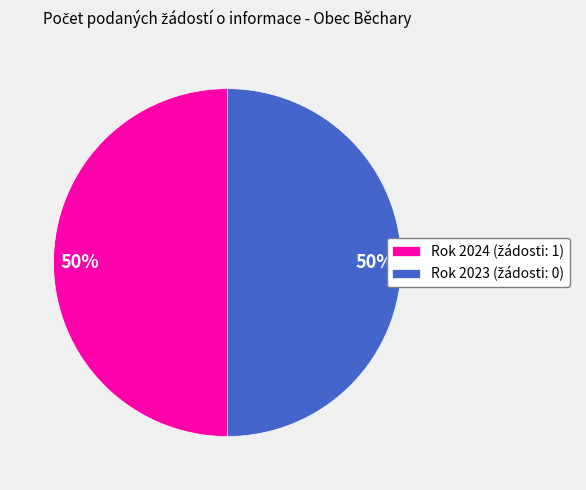

To the nearest percent, what is the average slice percentage?

50%